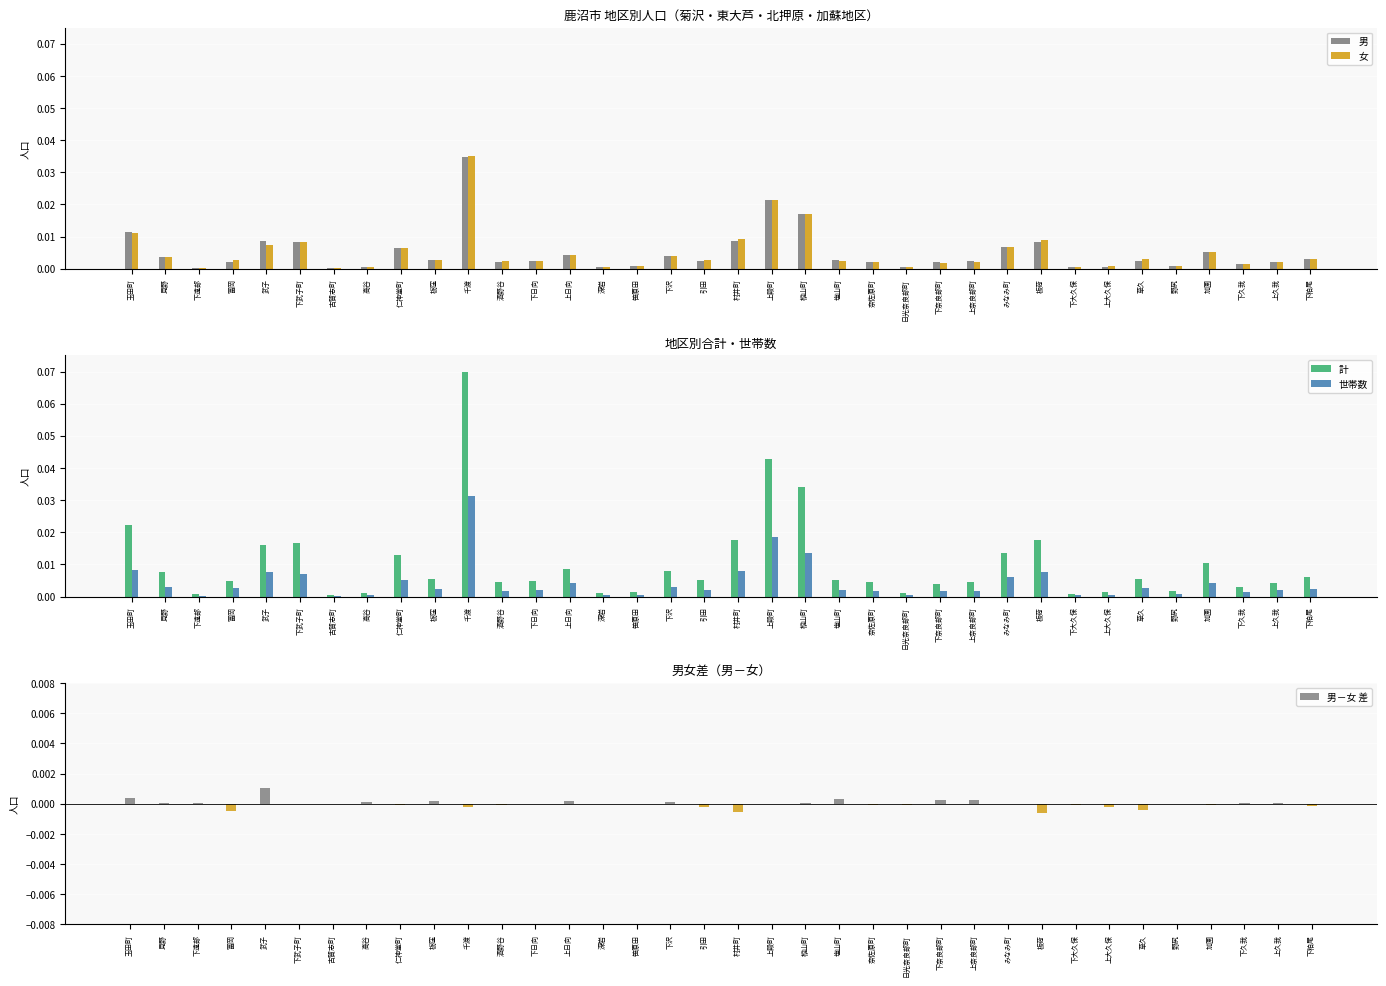

Reading left to right, extract all data points from this chart.

男: 0.0	0.0	0.0	0.0	0.0	0.0	0.0	0.0	0.0	0.0	0.0	0.0	0.0	0.0	0.0	0.0	0.0	0.0	0.0	0.0	0.0	0.0	0.0	0.0	0.0	0.0	0.0	0.0	0.0	0.0	0.0	0.0	0.0	0.0	0.0	0.0
女: 0.0	0.0	0.0	0.0	0.0	0.0	0.0	0.0	0.0	0.0	0.0	0.0	0.0	0.0	0.0	0.0	0.0	0.0	0.0	0.0	0.0	0.0	0.0	0.0	0.0	0.0	0.0	0.0	0.0	0.0	0.0	0.0	0.0	0.0	0.0	0.0
計: 0.0	0.0	0.0	0.0	0.0	0.0	0.0	0.0	0.0	0.0	0.1	0.0	0.0	0.0	0.0	0.0	0.0	0.0	0.0	0.0	0.0	0.0	0.0	0.0	0.0	0.0	0.0	0.0	0.0	0.0	0.0	0.0	0.0	0.0	0.0	0.0
世帯数: 0.0	0.0	0.0	0.0	0.0	0.0	0.0	0.0	0.0	0.0	0.0	0.0	0.0	0.0	0.0	0.0	0.0	0.0	0.0	0.0	0.0	0.0	0.0	0.0	0.0	0.0	0.0	0.0	0.0	0.0	0.0	0.0	0.0	0.0	0.0	0.0
男－女 差: 0.0	0.0	0.0	-0.0	0.0	-0.0	-0.0	0.0	-0.0	0.0	-0.0	-0.0	-0.0	0.0	-0.0	-0.0	0.0	-0.0	-0.0	0.0	0.0	0.0	-0.0	-0.0	0.0	0.0	-0.0	-0.0	-0.0	-0.0	-0.0	-0.0	-0.0	0.0	0.0	-0.0